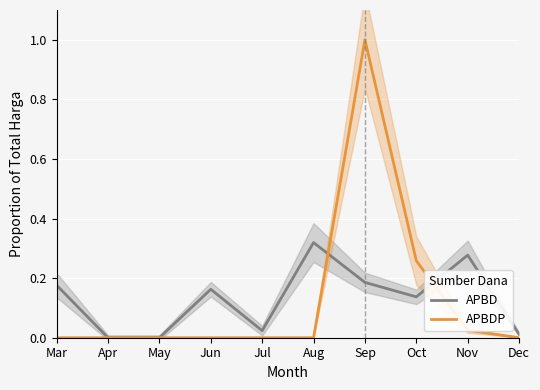

True or false: APBD and APBDP cross at least once.

True